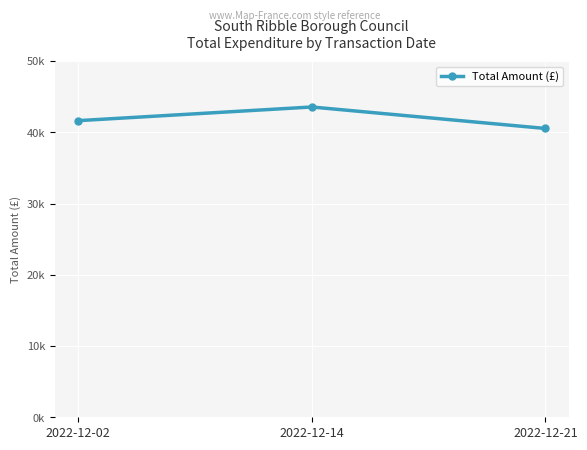

What is the change in value from 2022-12-14 to 2022-12-21?

-3014.8